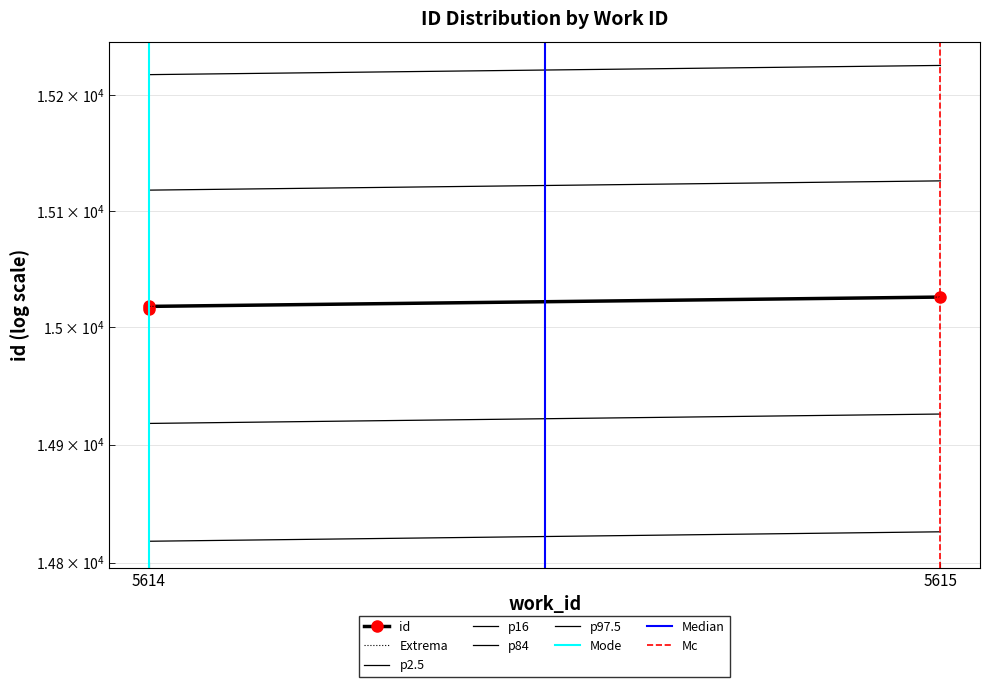

At which category does the chart reach its minimum across all series?

5614